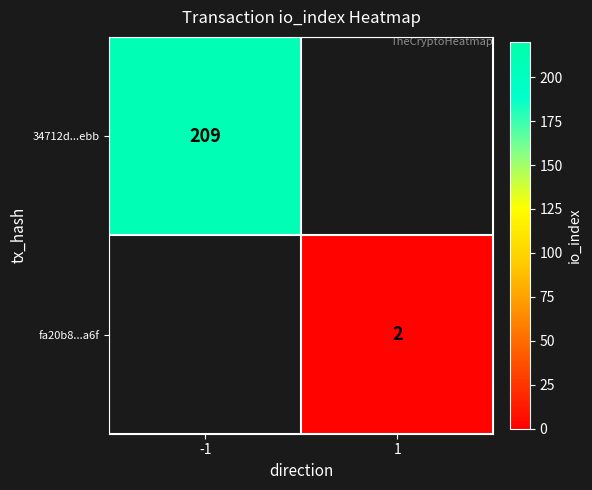

True or false: fa20b8...a6f has a value of 1 at 1.

False